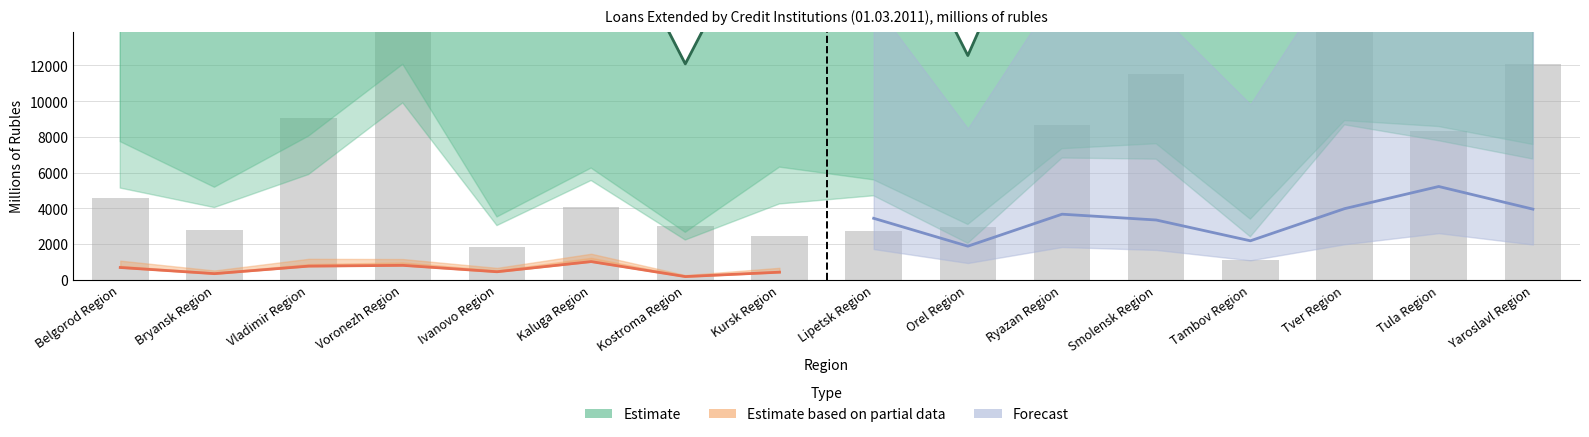

How many groups of bars are there?

16